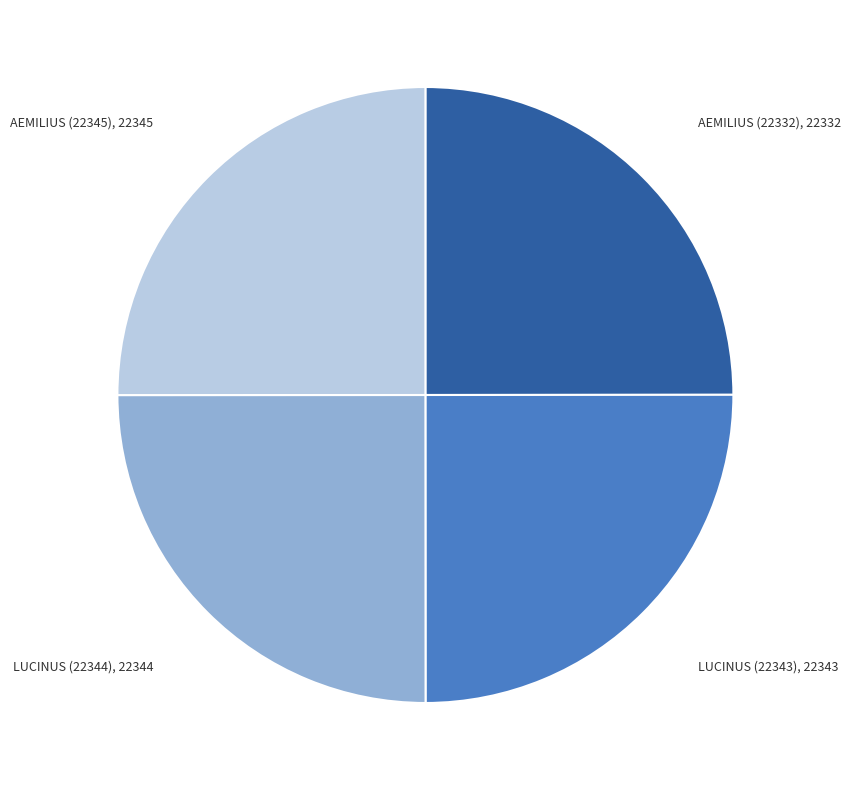

Does any single category account for the majority?

No